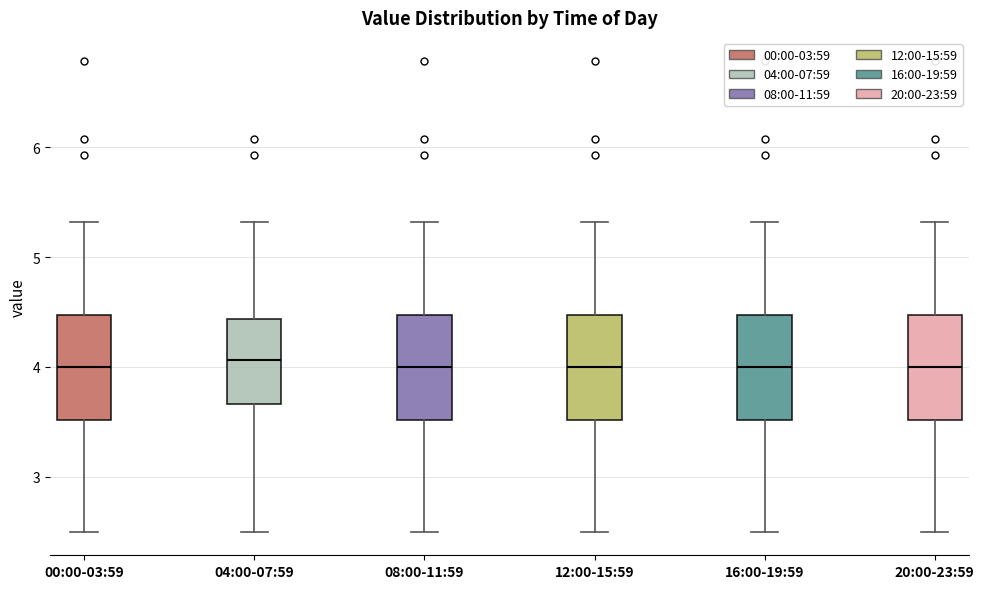

Where does the lower whisker of the box for 00:00-03:59 end on the y-axis? The values are not printed on the chart, so give them approximately, as read against the axis.

2.5